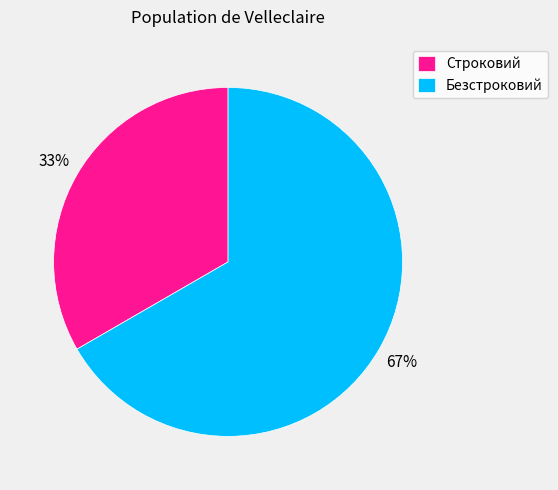

What is the smallest slice in the pie chart?

Строковий